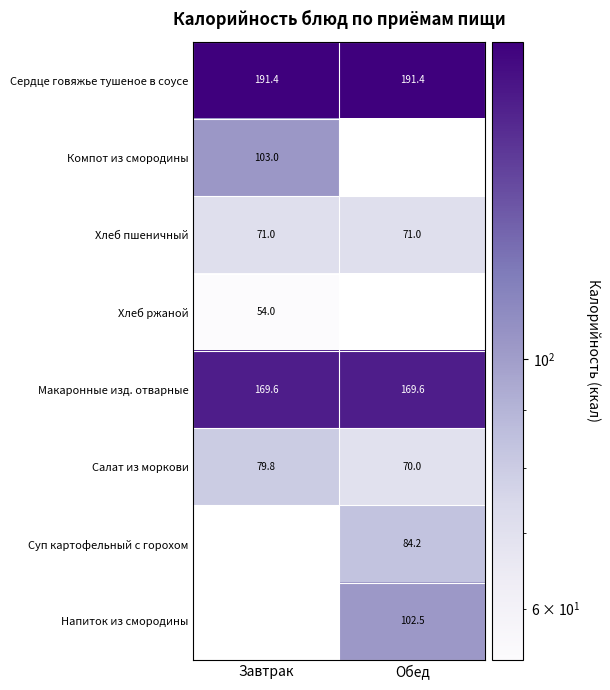

What is the difference between the highest and lowest values at Обед?

121.4